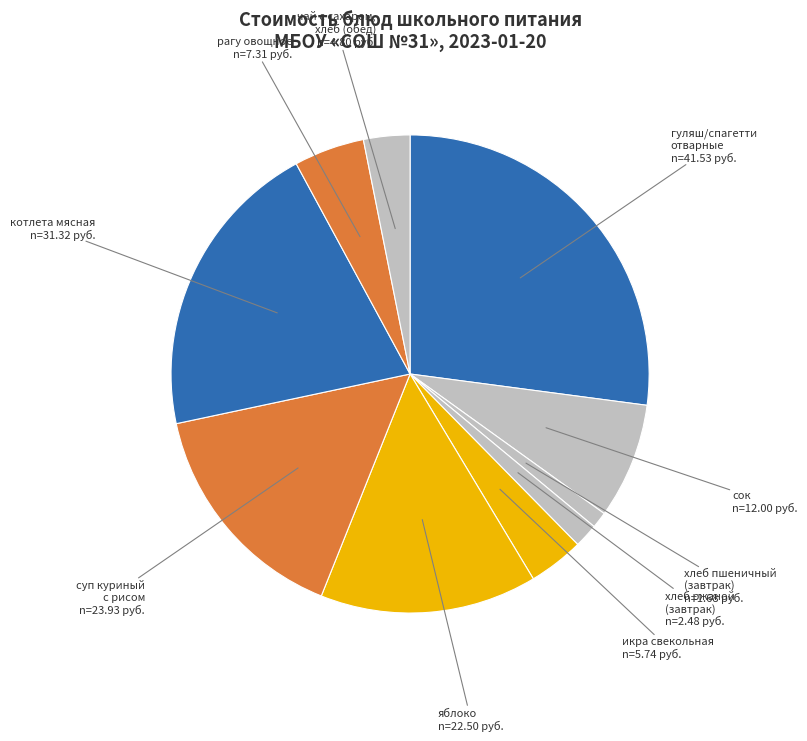

The сок slice represents 8% of the pie. True or false?

True